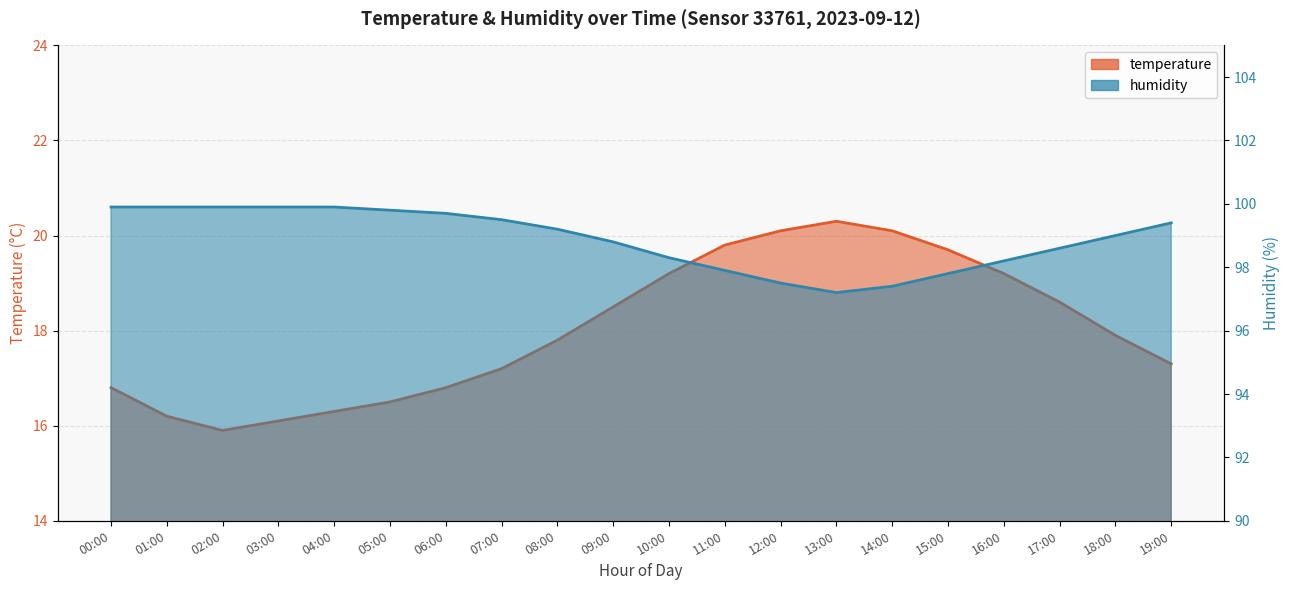

True or false: temperature and humidity cross at least once.

False